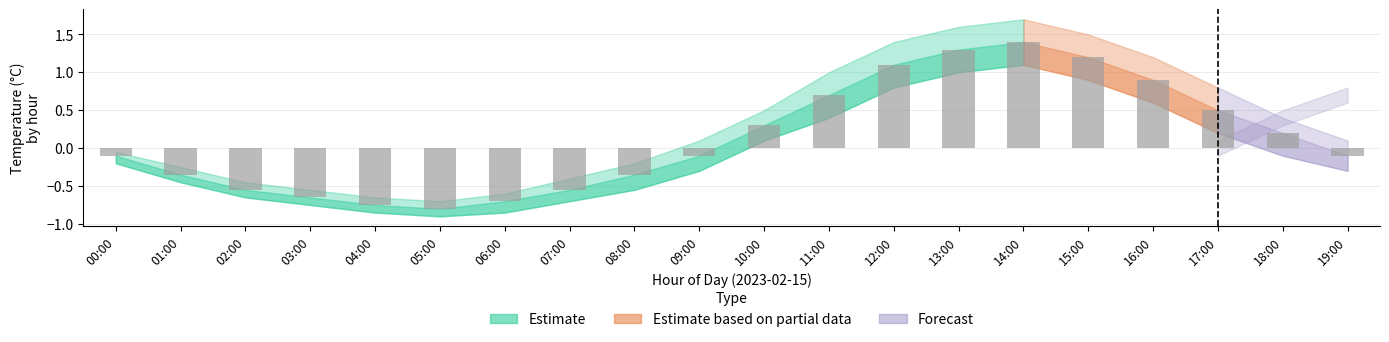

What is the maximum value shown in the chart?

1.4